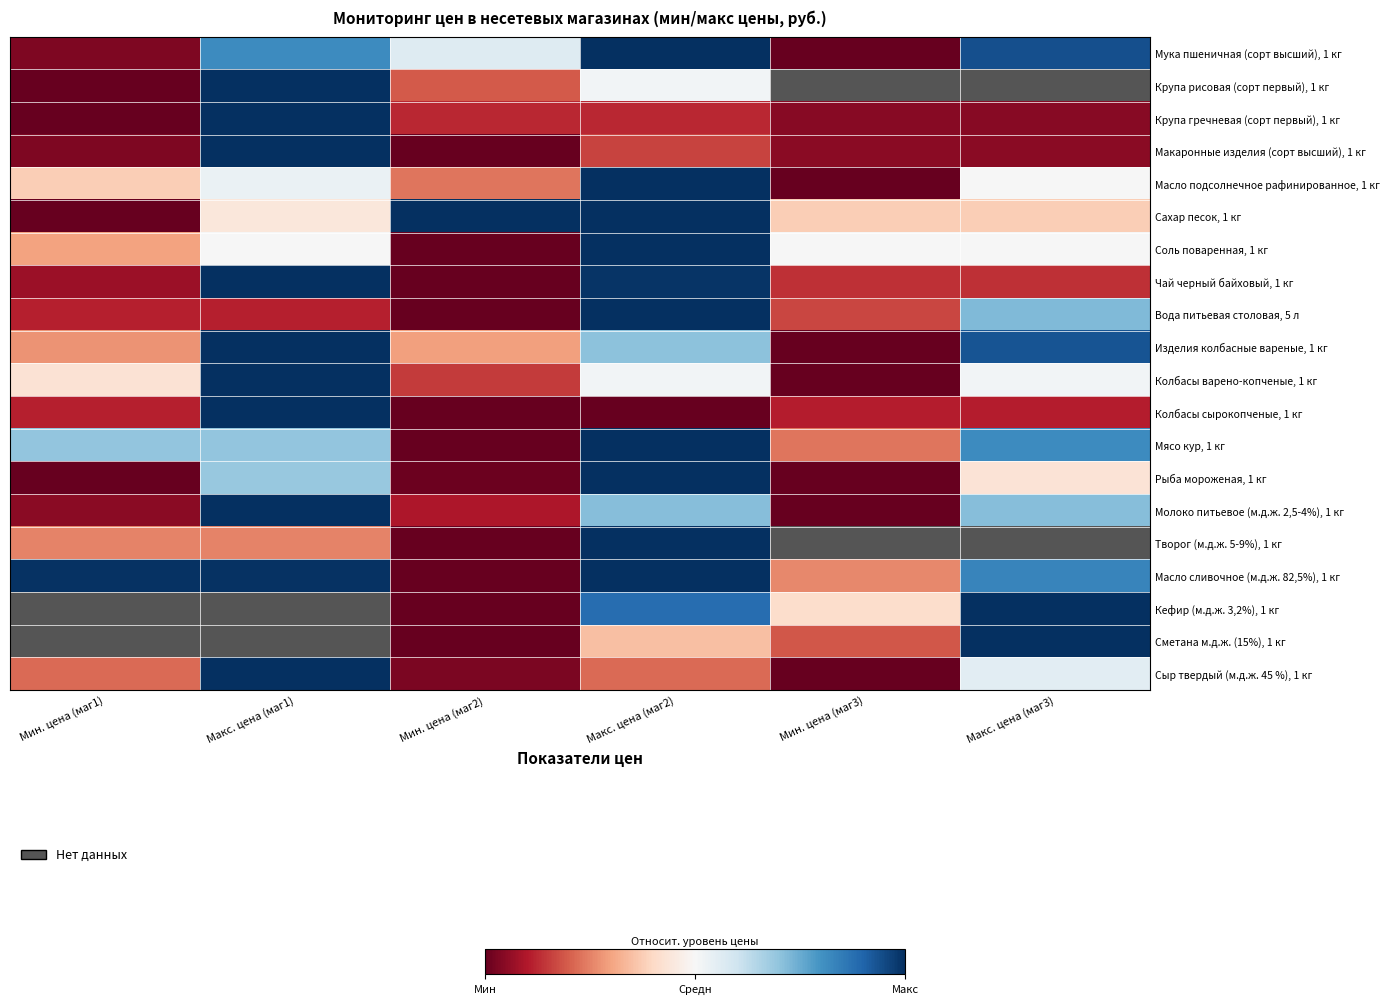

Is the value of Молоко питьевое (м.д.ж. 2,5-4%), 1 кг at Макс. цена (маг2) greater than the value of Крупа гречневая (сорт первый), 1 кг at Макс. цена (маг2)?

Yes